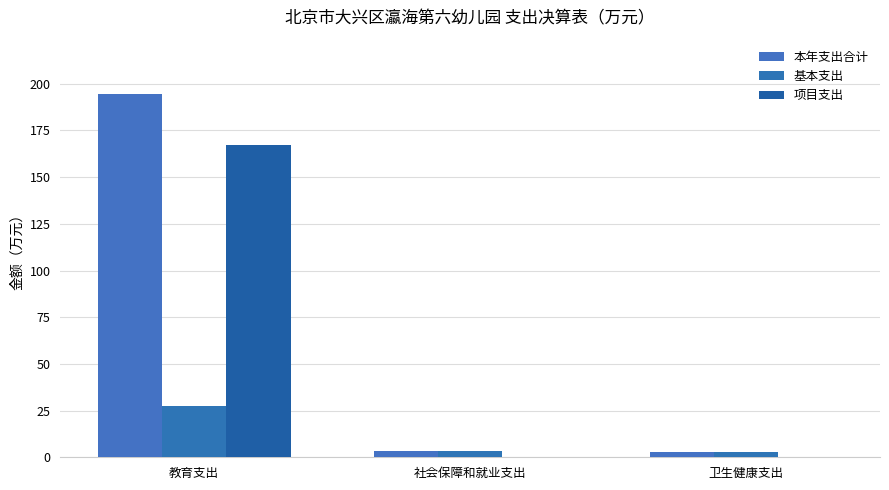

At 社会保障和就业支出, list the series in order from smallest to largest.

项目支出, 本年支出合计, 基本支出